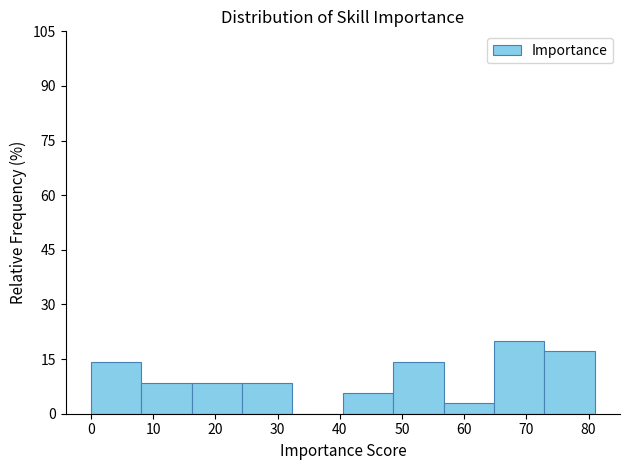

Reading left to right, transcribe this chart: for each bar, give the range it covers on the x-axis and its height. Neither the bar edges nor the heights are printed on the chart, so give them approximately, as read against the axes.

0.0 to 8.1: 14
8.1 to 16.2: 8
16.2 to 24.3: 8
24.3 to 32.4: 8
32.4 to 40.5: 0
40.5 to 48.6: 6
48.6 to 56.7: 14
56.7 to 64.8: 2
64.8 to 72.9: 20
72.9 to 81.0: 18